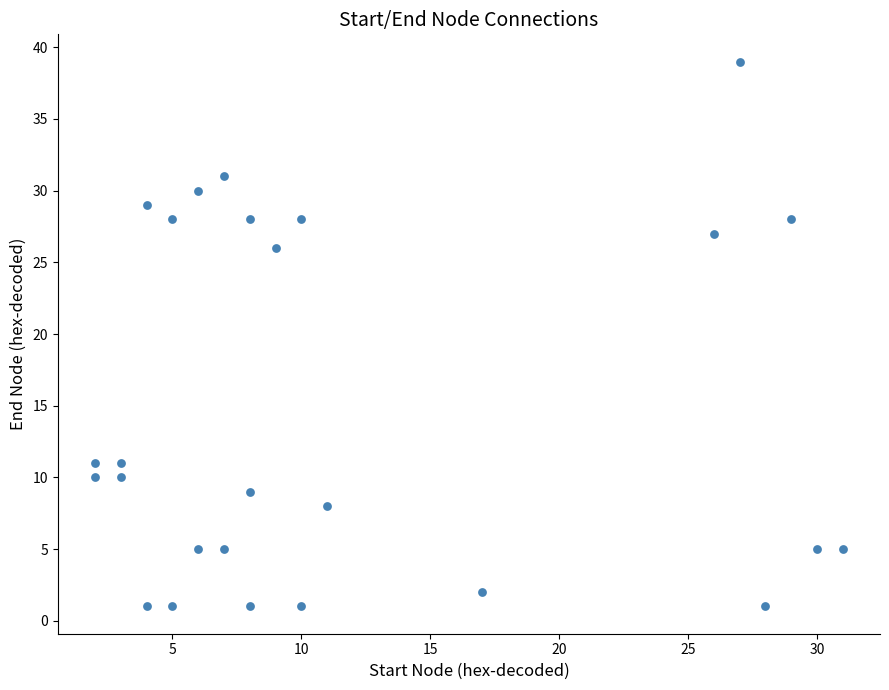

What Y value in the scatter plot is closest to 20?

26